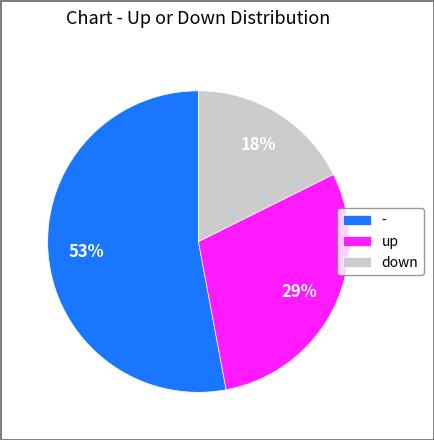

To the nearest percent, what is the average slice percentage?

33%